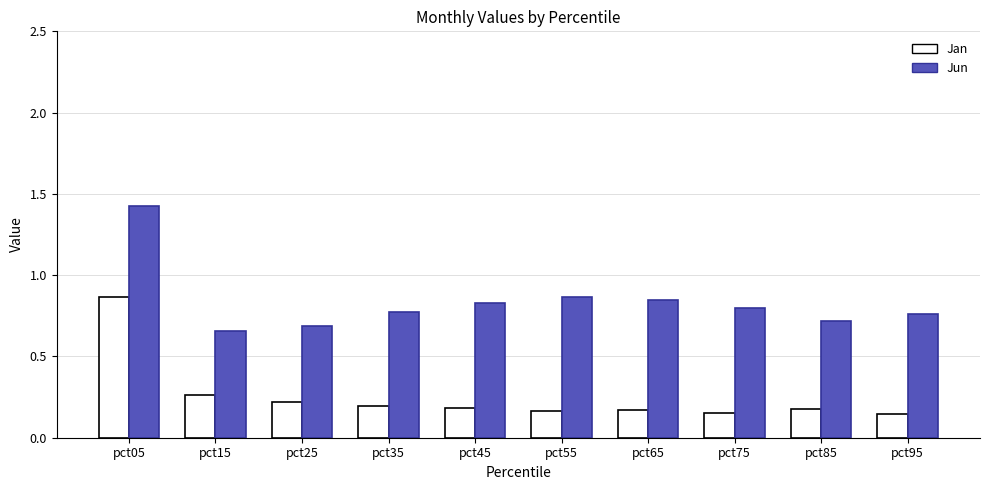

What is the sum of the Jun values at pct65 and pct45?

1.7